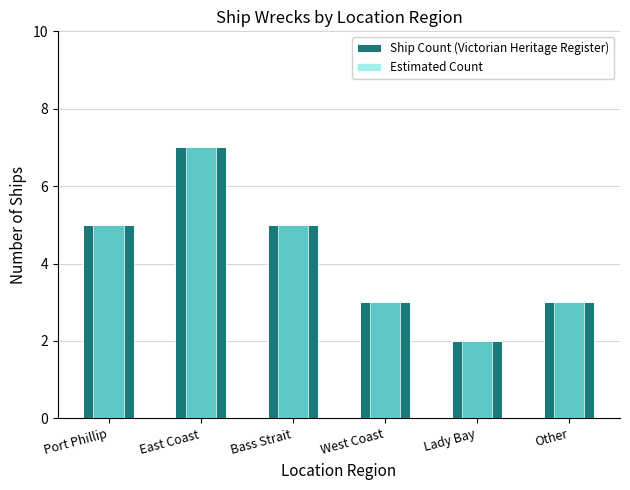

What is the smallest value displayed?

2